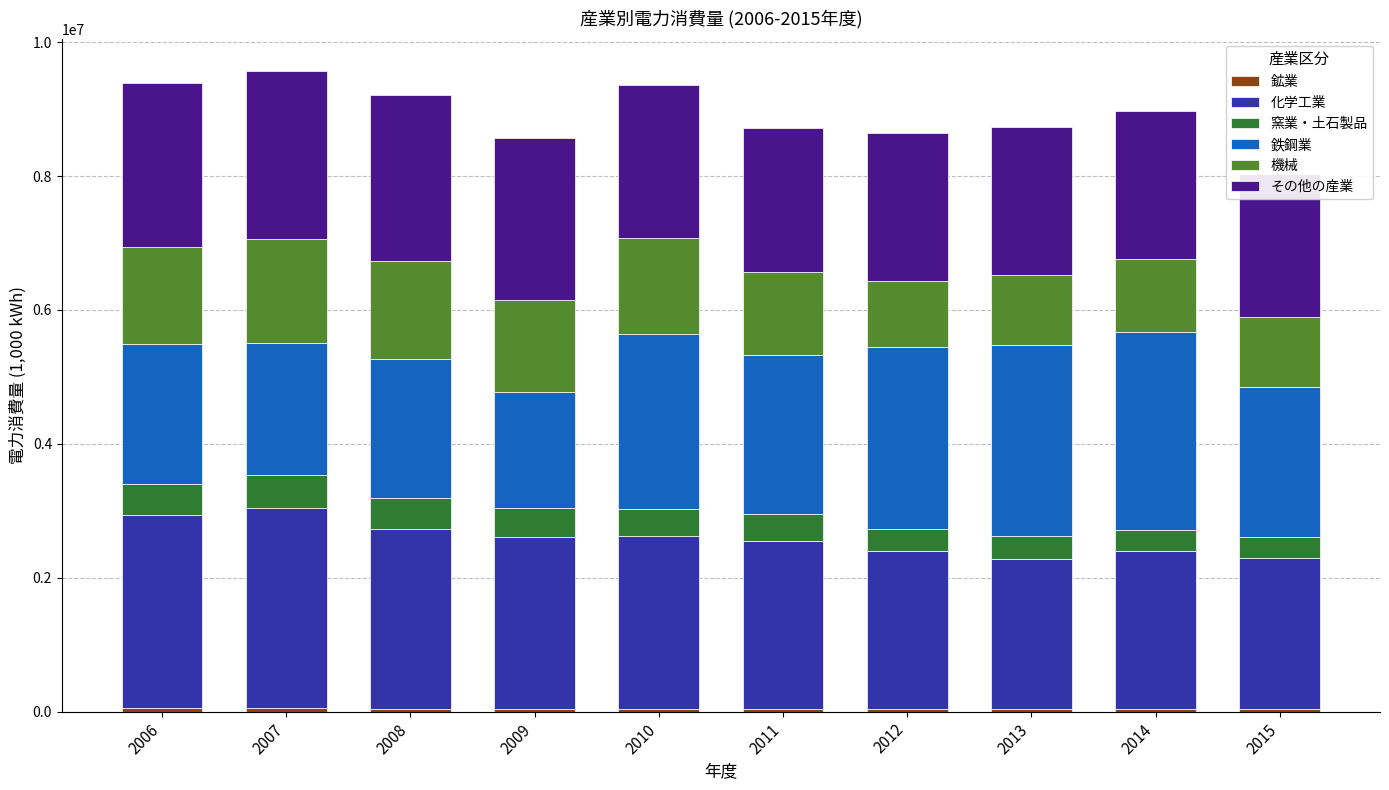

Reading left to right, transcribe all the data shown in this chart.

鉱業: 2006=47942	2007=47909	2008=44008	2009=42689	2010=41592	2011=39148	2012=36630	2013=39796	2014=42004	2015=41415
化学工業: 2006=2889042	2007=2998755	2008=2689411	2009=2566703	2010=2578369	2011=2506855	2012=2365896	2013=2241883	2014=2357458	2015=2257165
窯業・土石製品: 2006=461305	2007=481489	2008=464761	2009=433697	2010=409455	2011=399160	2012=331699	2013=338653	2014=309001	2015=307838
鉄鋼業: 2006=2092318	2007=1981863	2008=2065009	2009=1729266	2010=2613394	2011=2383042	2012=2715175	2013=2852370	2014=2960688	2015=2244540
機械: 2006=1446147	2007=1547763	2008=1463117	2009=1371730	2010=1436918	2011=1243668	2012=989683	2013=1042758	2014=1088909	2015=1051194
その他の産業: 2006=2460700	2007=2515698	2008=2478483	2009=2420570	2010=2282624	2011=2146899	2012=2196815	2013=2220120	2014=2209805	2015=2131509